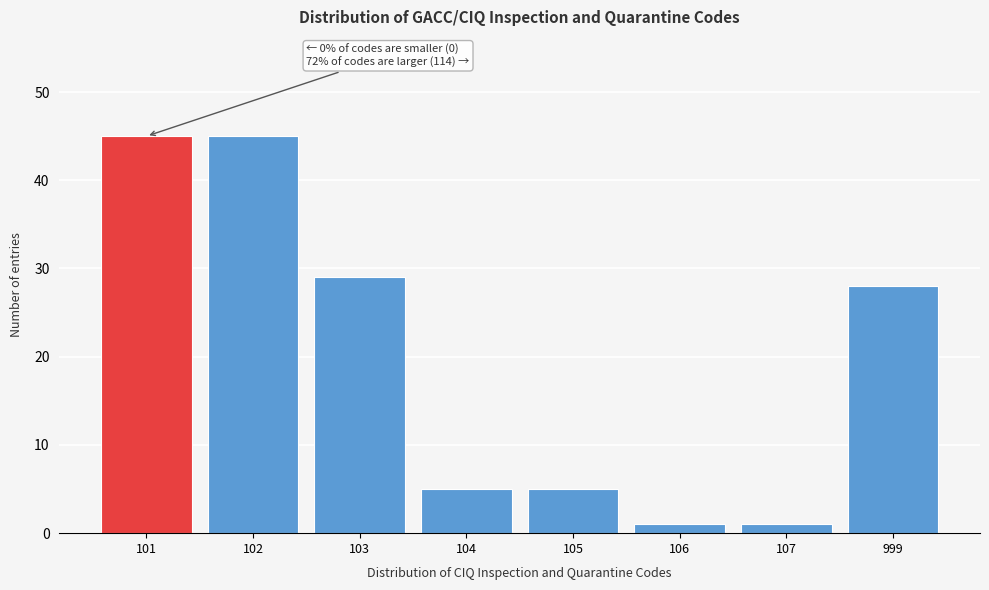

Reading left to right, what are all the values shown in this chart?

101=45	102=45	103=29	104=5	105=5	106=1	107=1	999=28